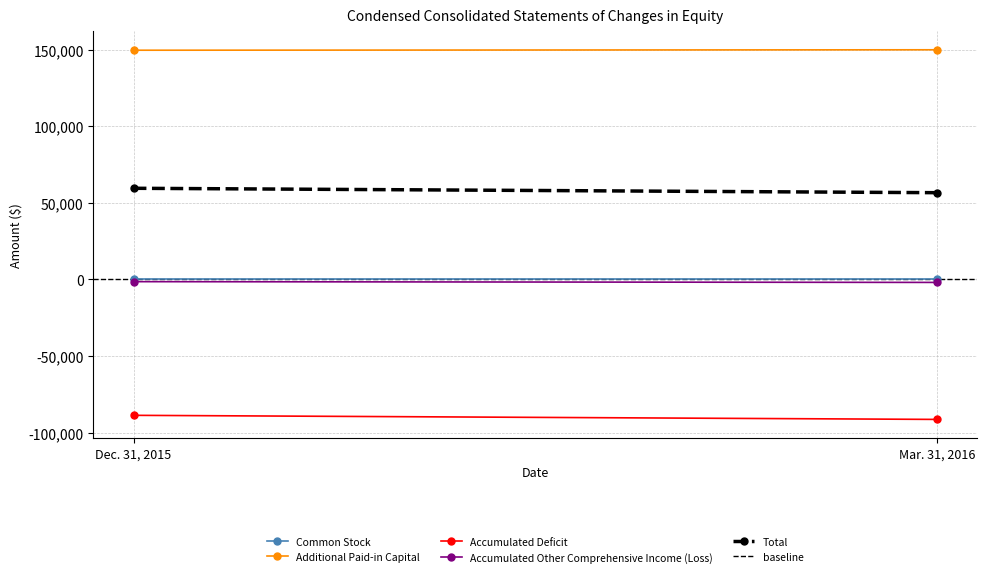

How many lines are shown in the chart?

6